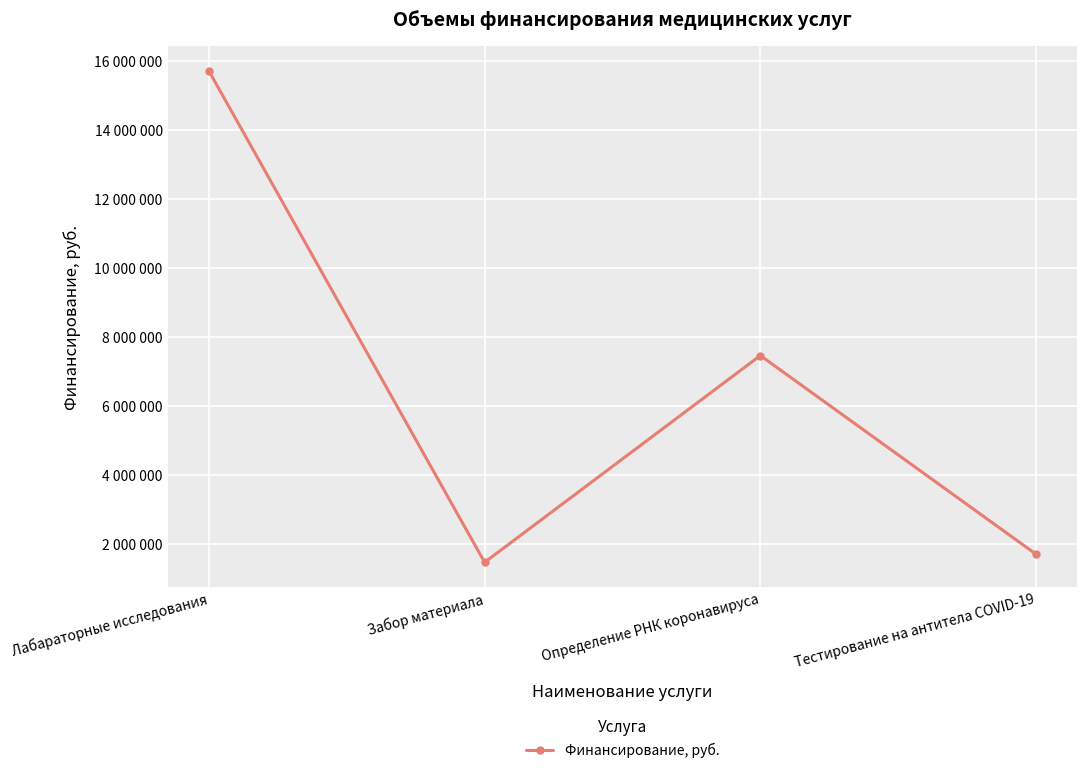

At which category does the data reach its first local peak?

Определение РНК коронавируса